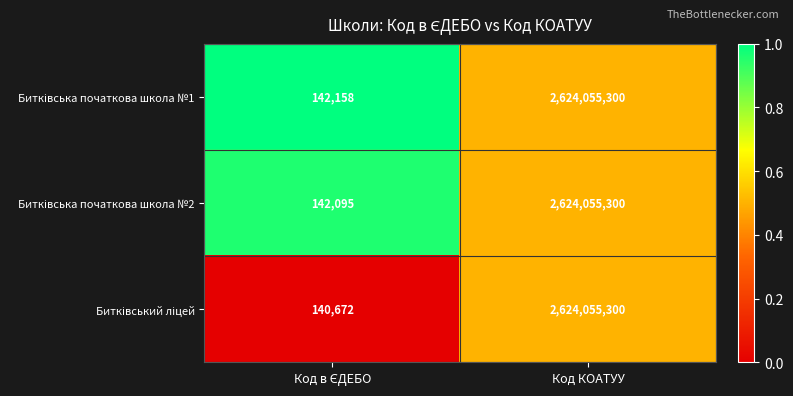

What is the total value across all series at Код КОАТУУ?

7872165900